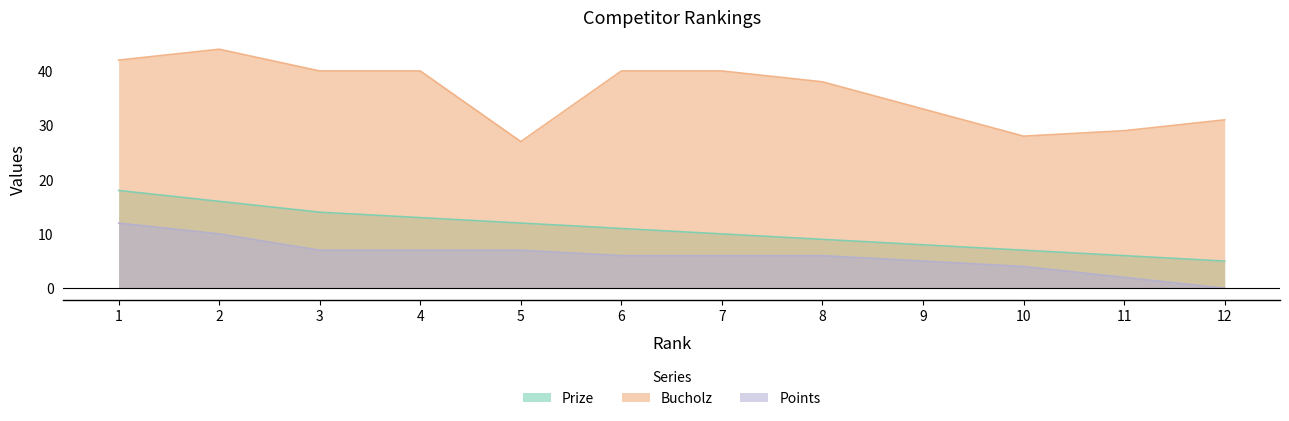

Count the Bucholz values in the range 31 to 40.

7